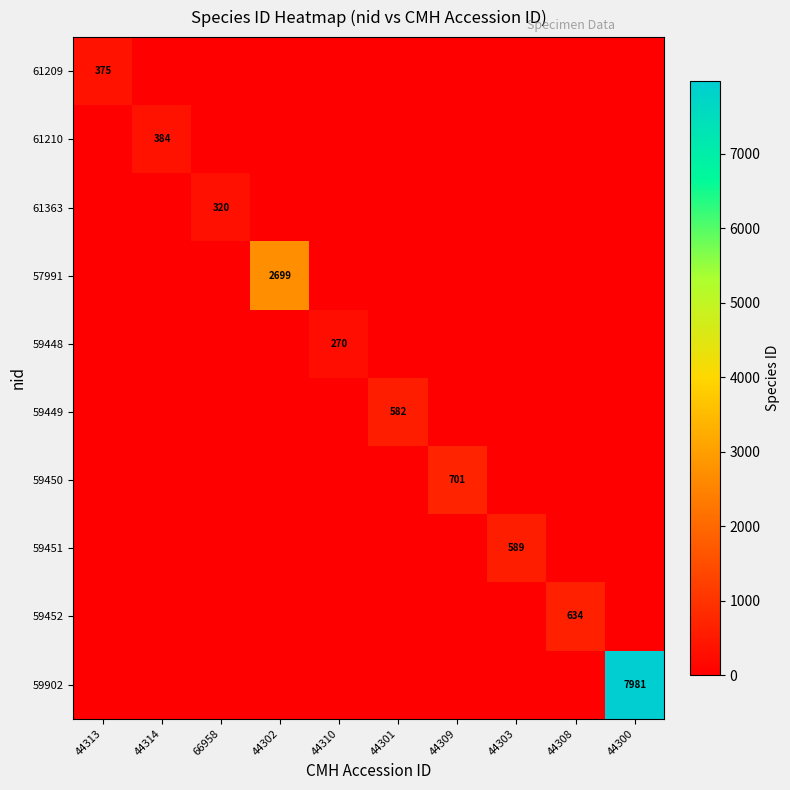

What is the highest value of the 59452 series?

634